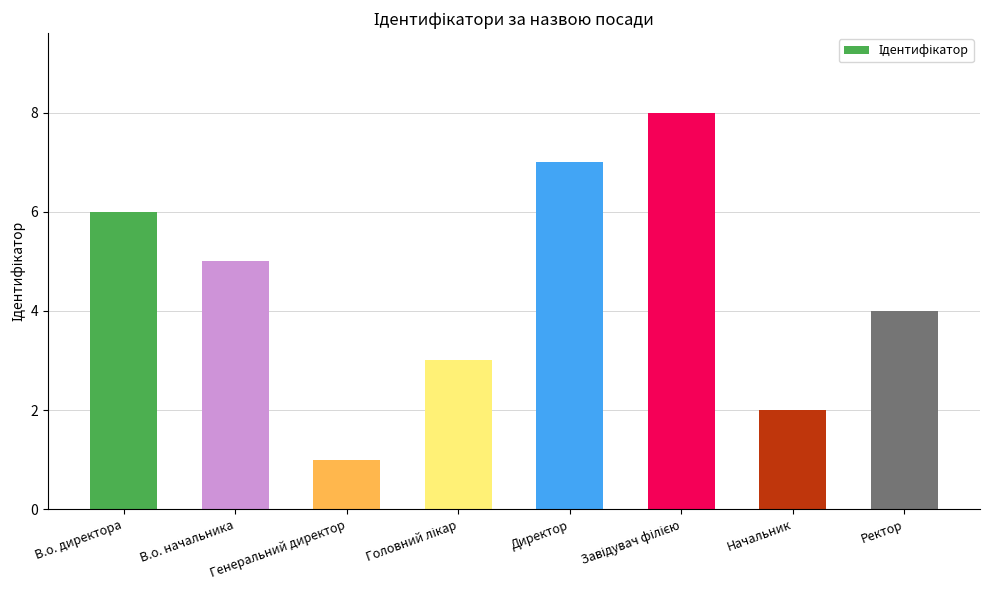

What is the sum of all values?

36